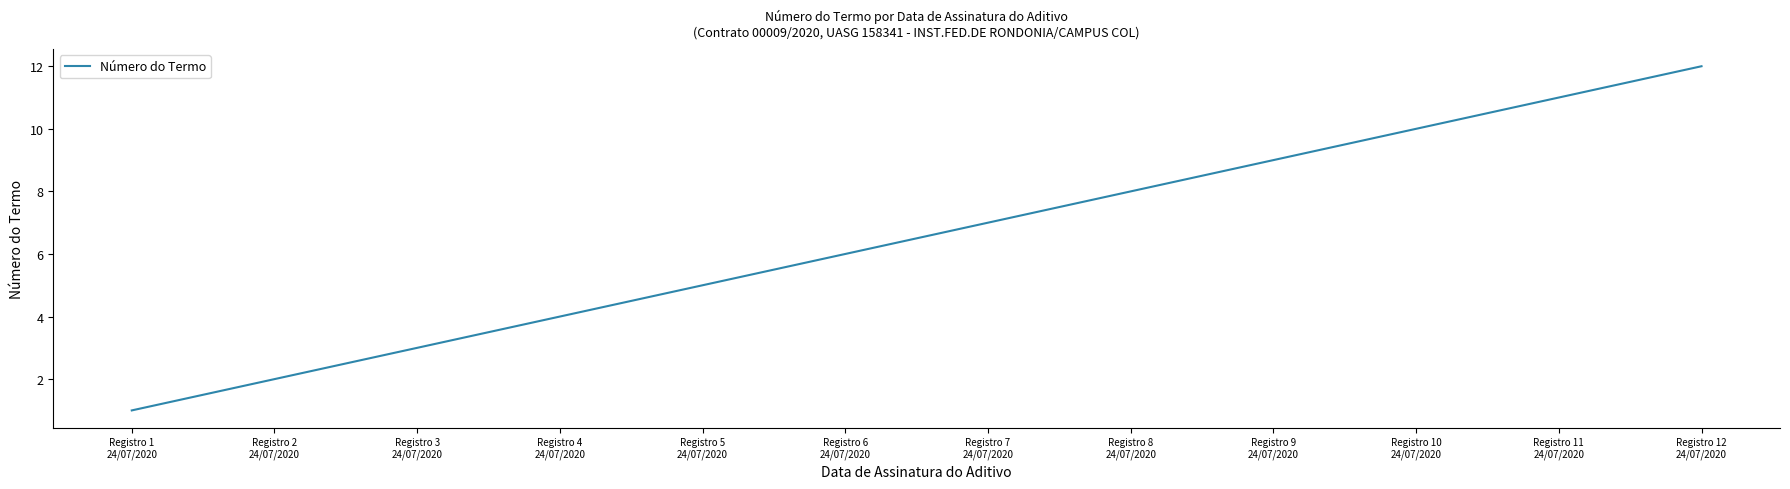

The chart shows a value of 11 at Registro 11
24/07/2020. True or false?

True